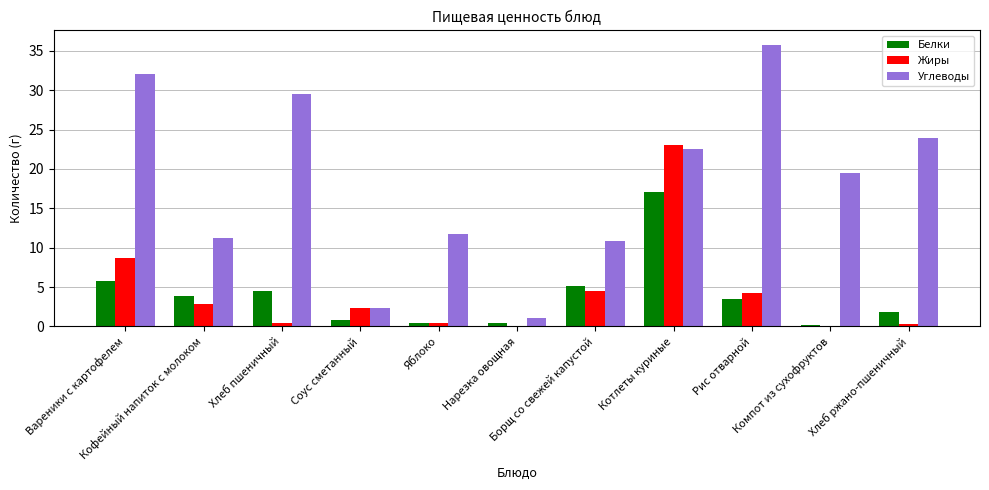

How many data points does each series have?

11